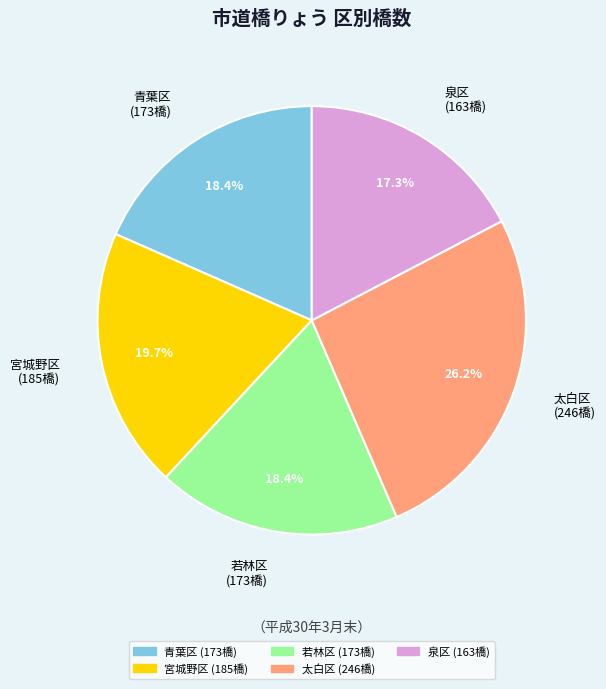

Which category has the biggest portion of the pie?

太白区